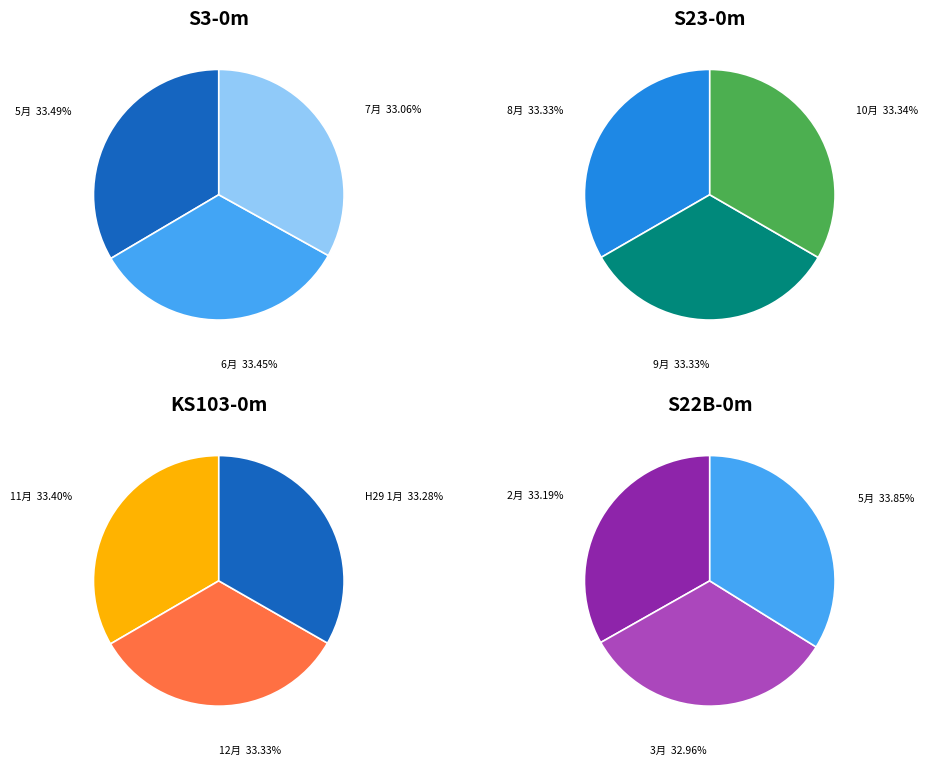

What is the smallest slice in the pie chart?

3月